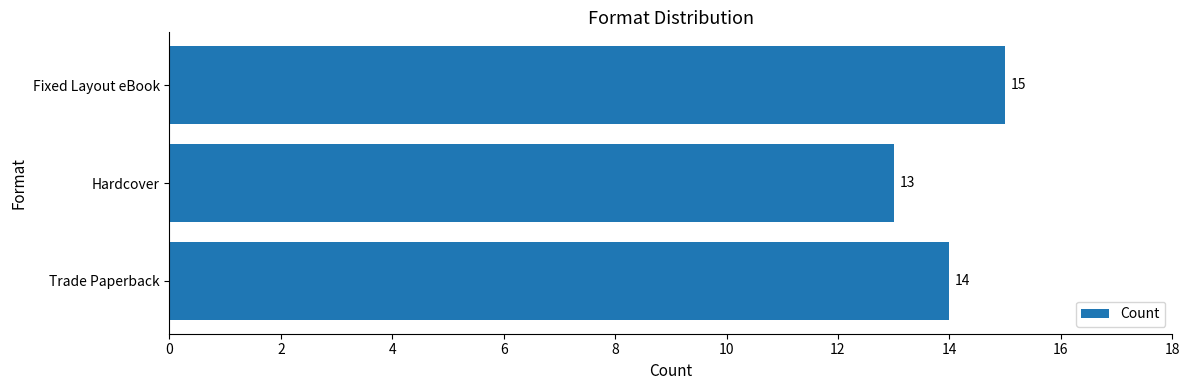

The chart shows a value of 15 at Fixed Layout eBook. True or false?

True